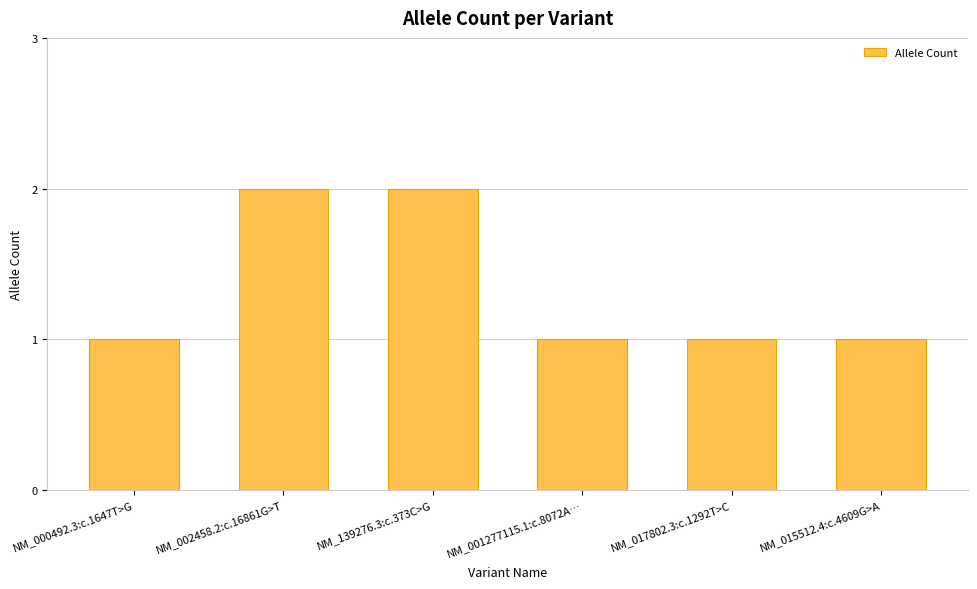

True or false: the data shows 0 at NM_001277115.1:c.8072A….

False